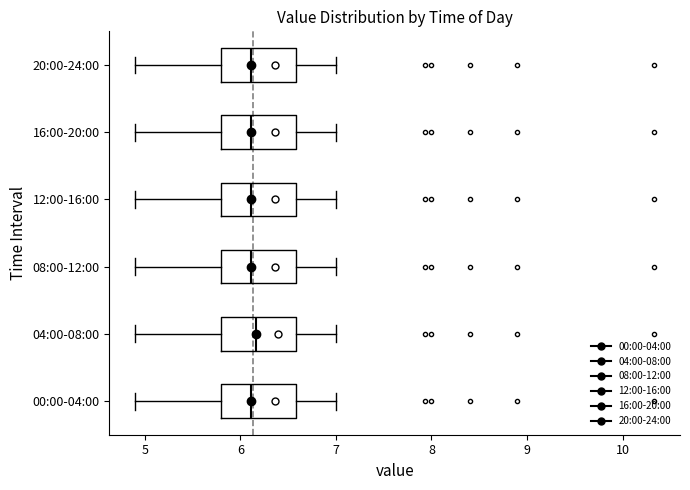

Reading bottom to top, read every box against the x-axis: the position of its median line, the range the box covers, and the ends of its whiskers. The values are not printed on the chart, so give them approximately, as read against the axis.

00:00-04:00: median 6.1, box 5.8 to 6.6, whiskers 4.9 to 7.0
04:00-08:00: median 6.2, box 5.8 to 6.6, whiskers 4.9 to 7.0
08:00-12:00: median 6.1, box 5.8 to 6.6, whiskers 4.9 to 7.0
12:00-16:00: median 6.1, box 5.8 to 6.6, whiskers 4.9 to 7.0
16:00-20:00: median 6.1, box 5.8 to 6.6, whiskers 4.9 to 7.0
20:00-24:00: median 6.1, box 5.8 to 6.6, whiskers 4.9 to 7.0